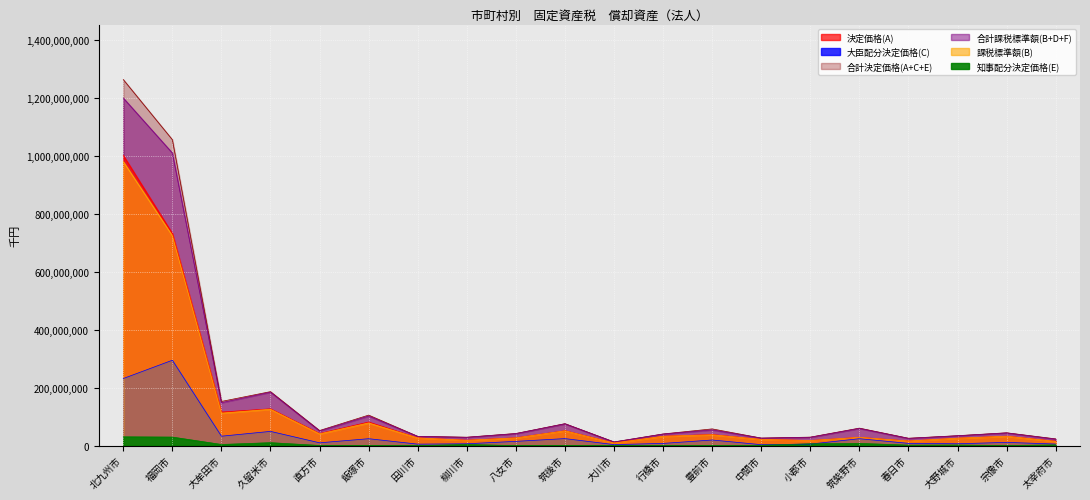

Where is the first local maximum for 合計決定価格(A+C+E)?

久留米市